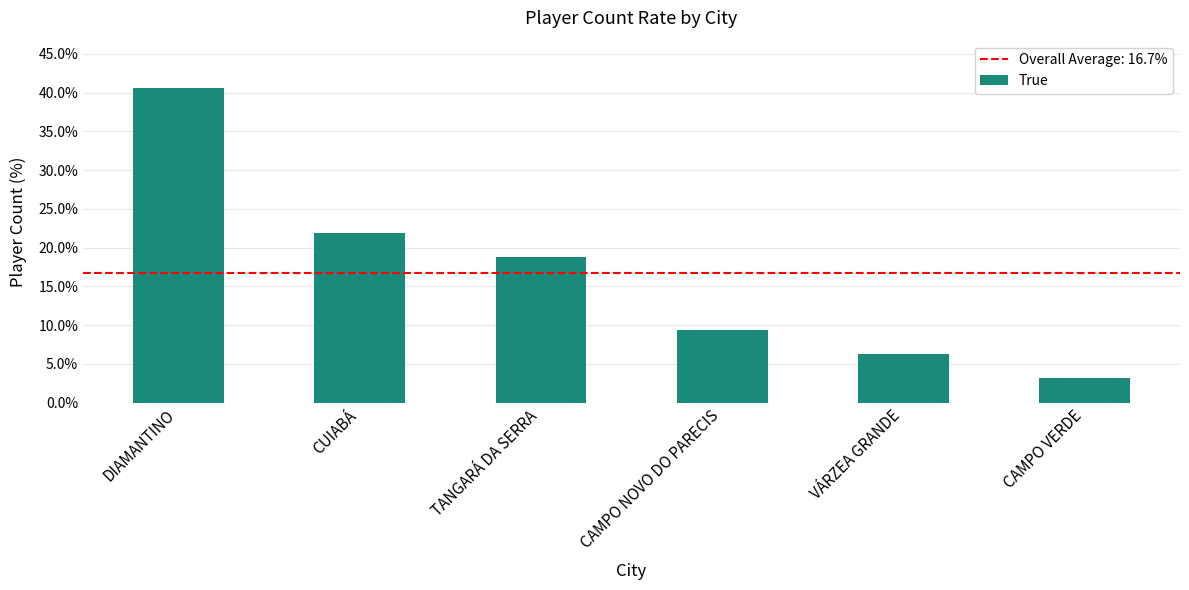

True or false: the data shows 28.9 at TANGARÁ DA SERRA.

False